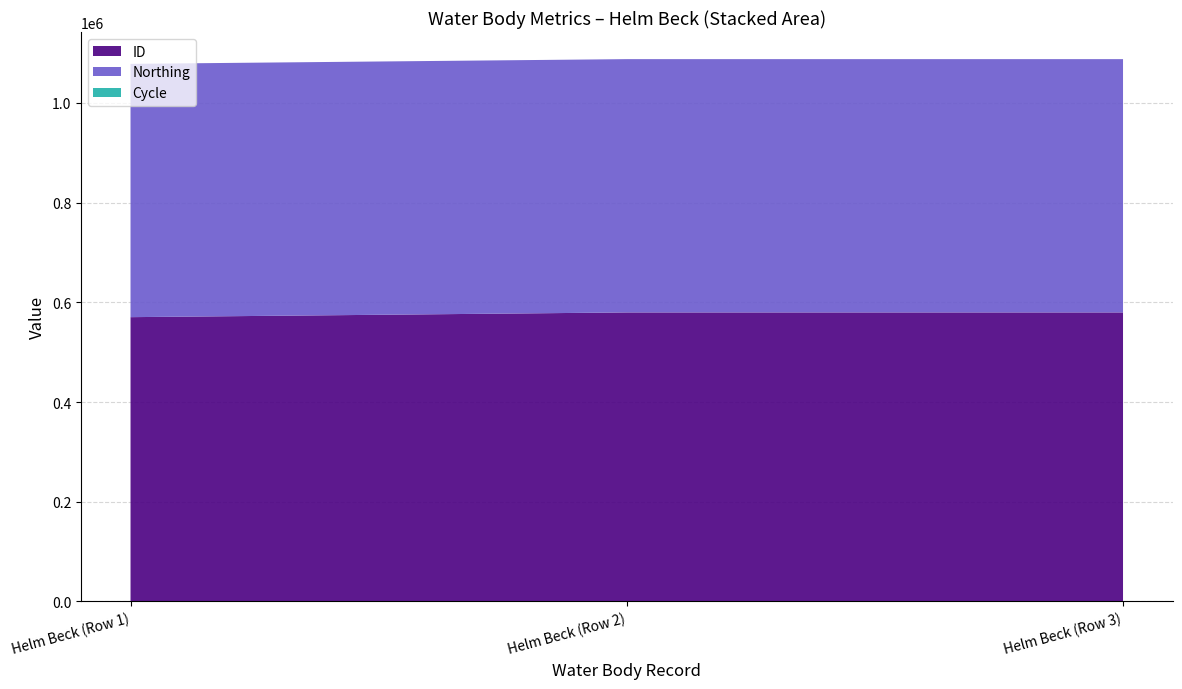

Reading right to left, extract all data points from this chart.

ID: 579777	579779	570289
Northing: 508239	508239	508239
Cycle: 3	3	3